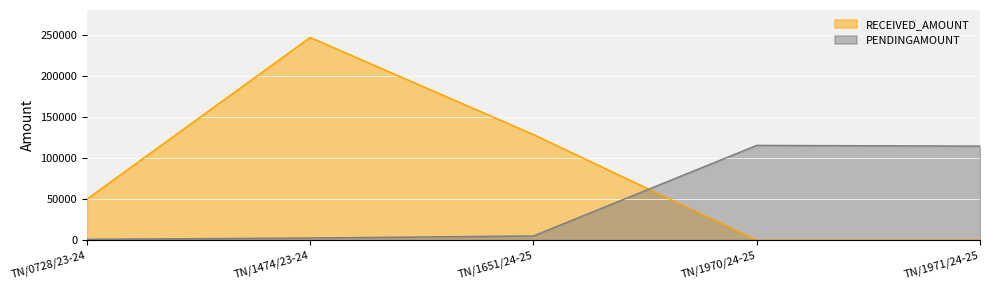

What is the difference between the maximum and minimum values in the PENDINGAMOUNT series?

114243